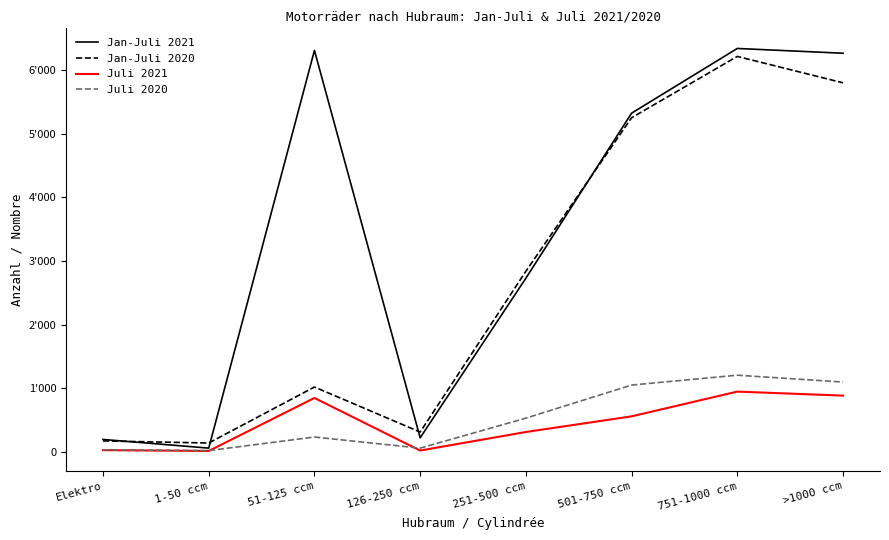

Does the chart have visible grid lines?

No